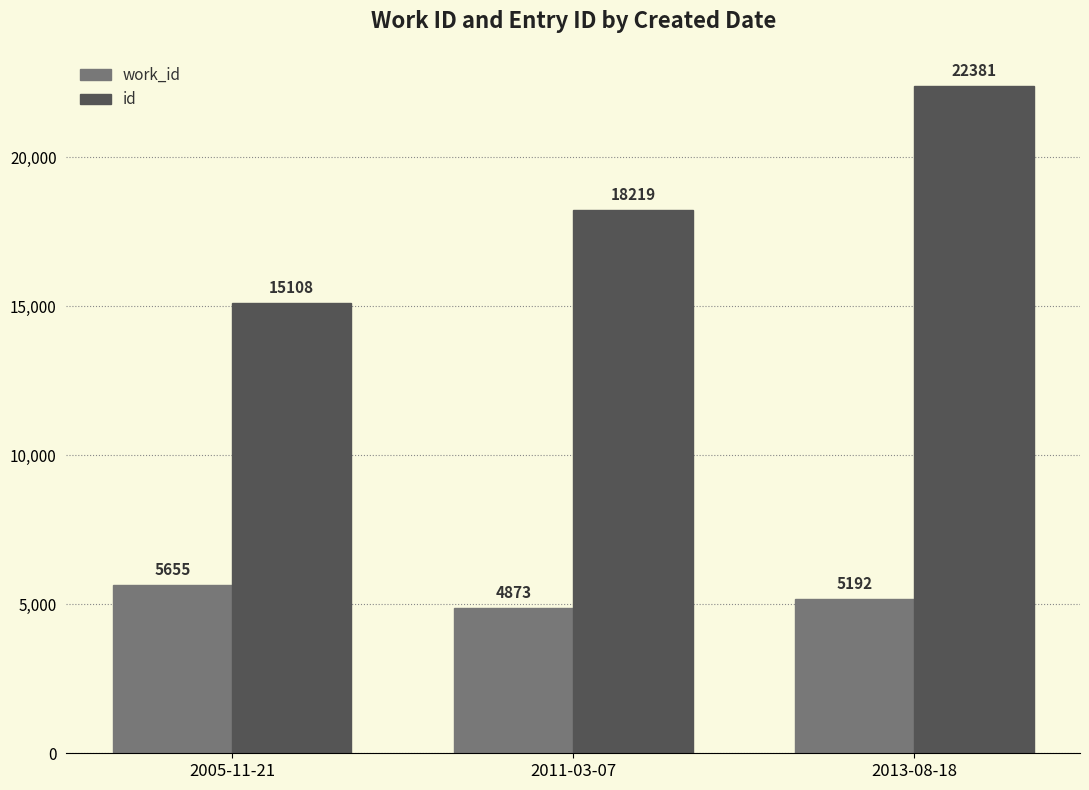

Rank the series at 2011-03-07 from highest to lowest value.

id, work_id